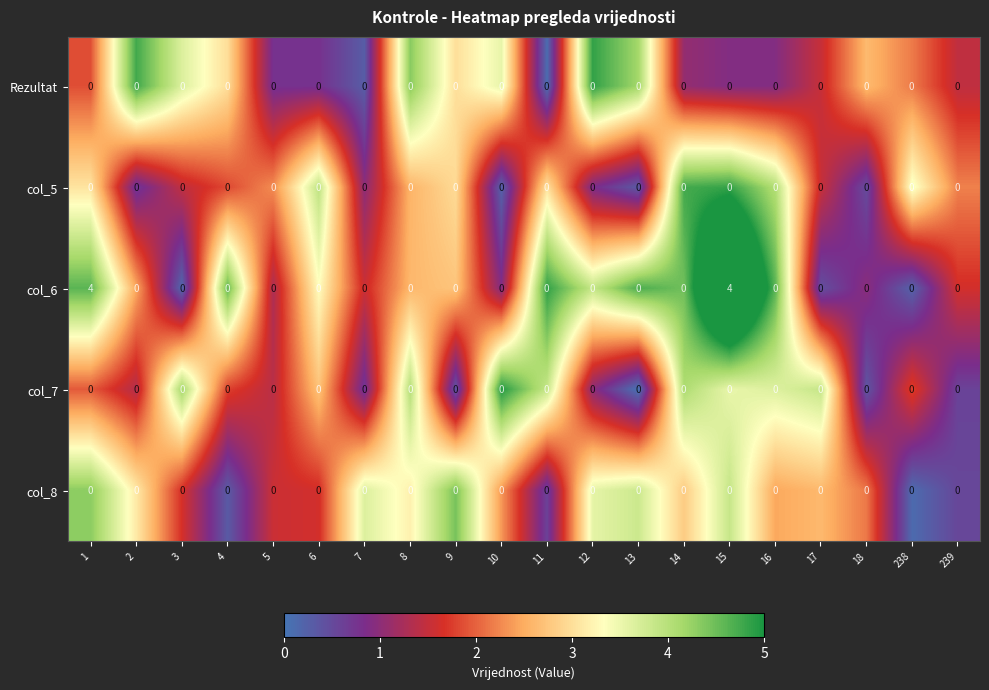

Which series has the largest range (max minus min)?

col_6